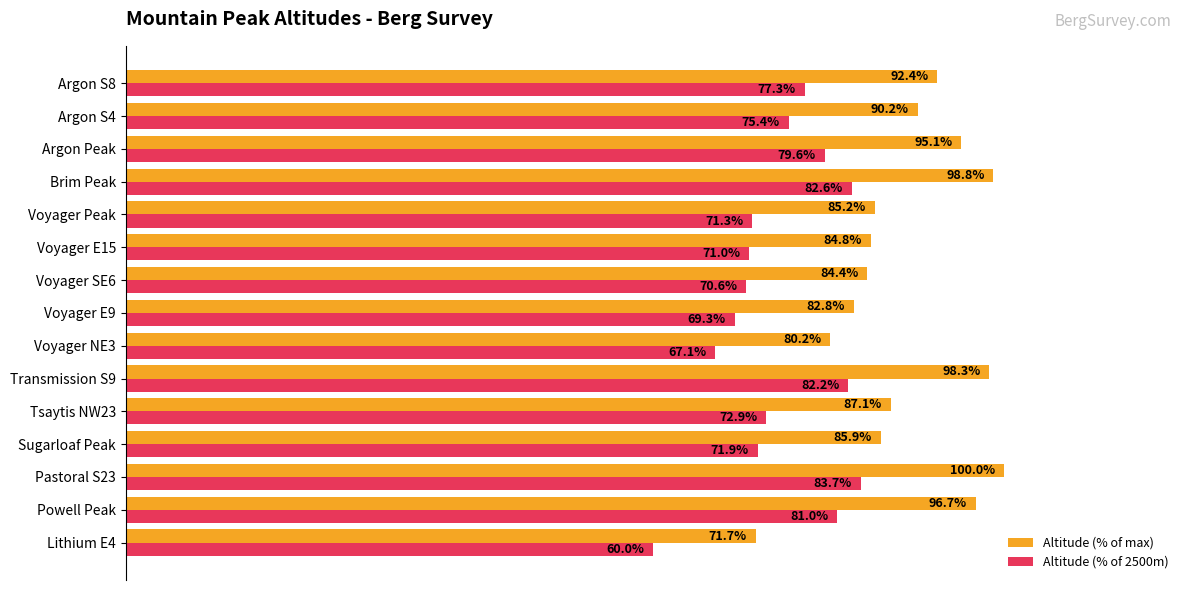

Is the value of Altitude (% of 2500m) at Voyager E9 greater than the value of Altitude (% of max) at Brim Peak?

No